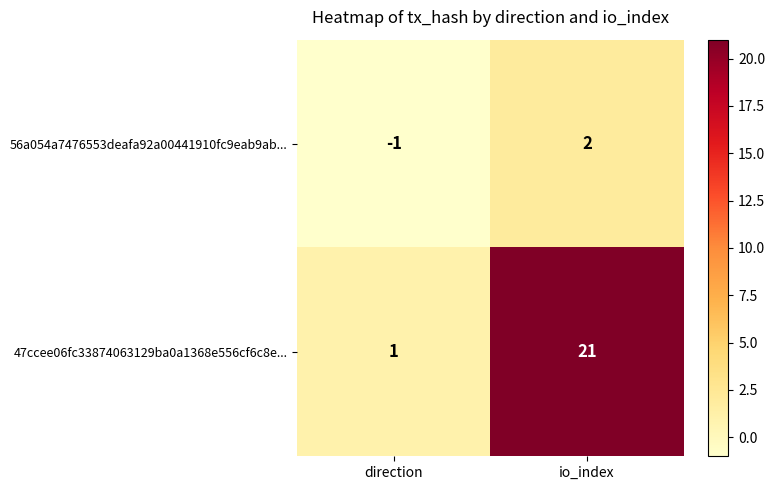

Reading left to right, list all the values displayed in this chart.

56a054a7476553deafa92a00441910fc9eab9ab...: direction=-1	io_index=2
47ccee06fc33874063129ba0a1368e556cf6c8e...: direction=1	io_index=21